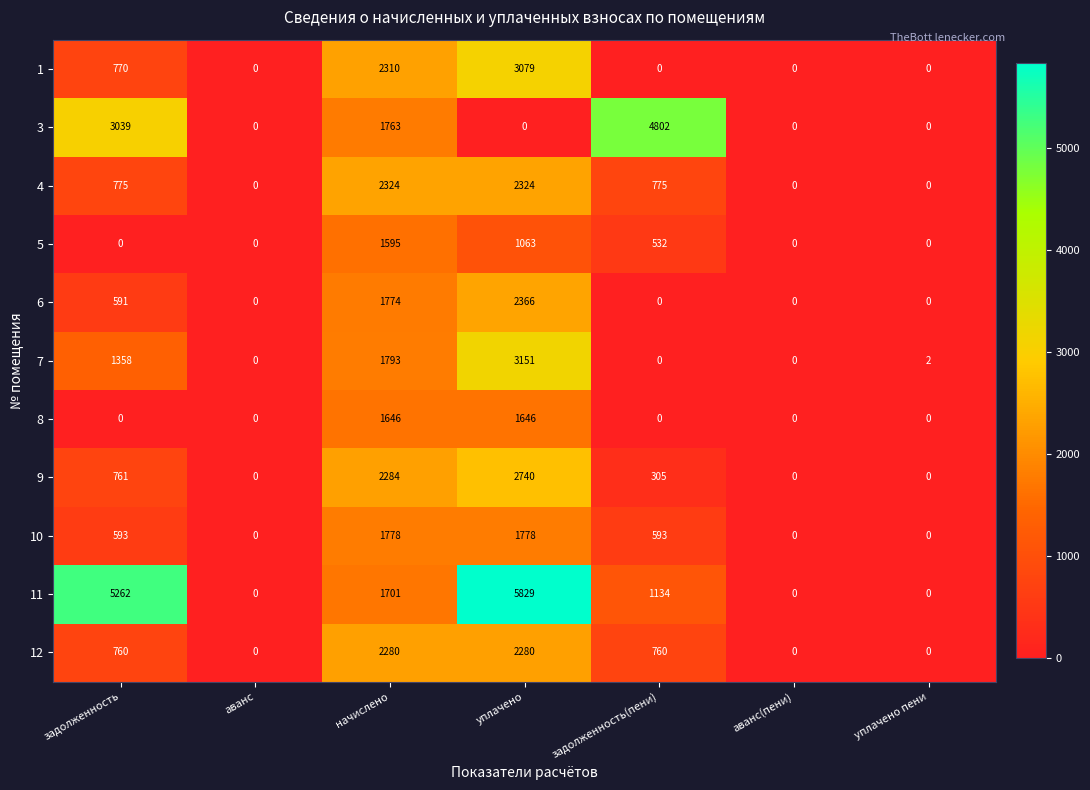

What is the maximum value shown in the chart?

5829